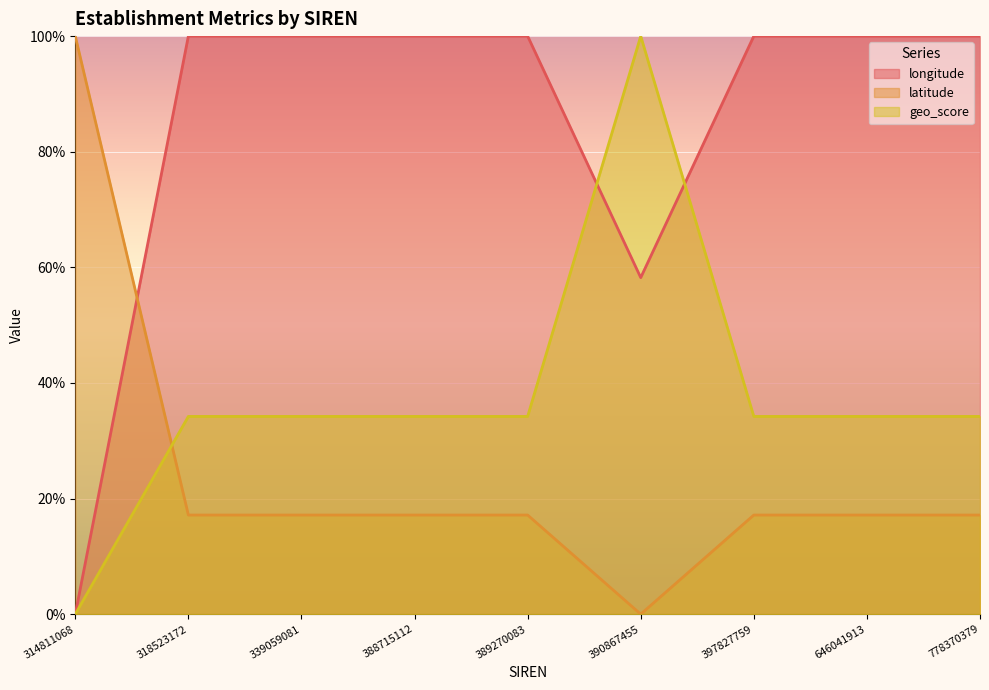

Where is geo_score nearest to the value 0?

314811068